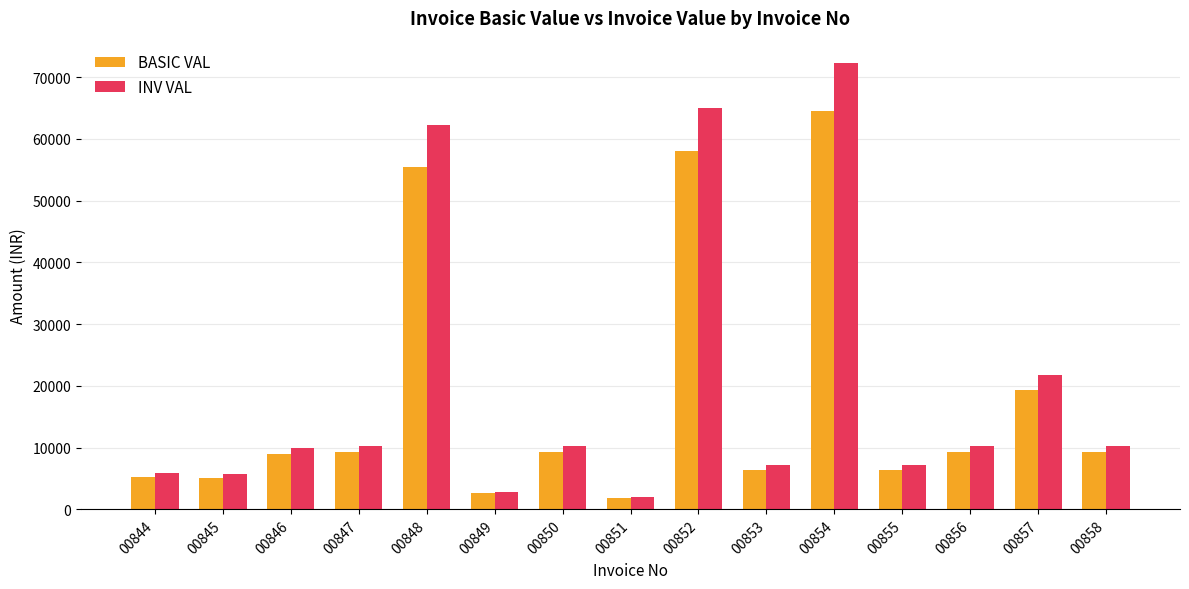

Which series has the widest spread of values?

INV VAL